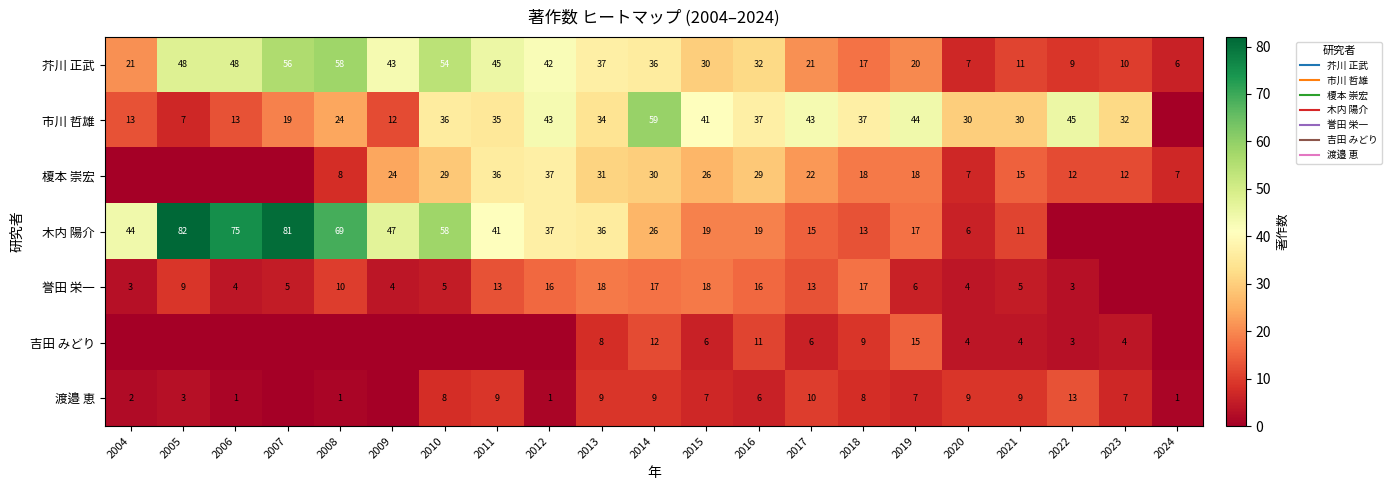

What is the difference between the second highest and second lowest values in the 市川 哲雄 series?

38